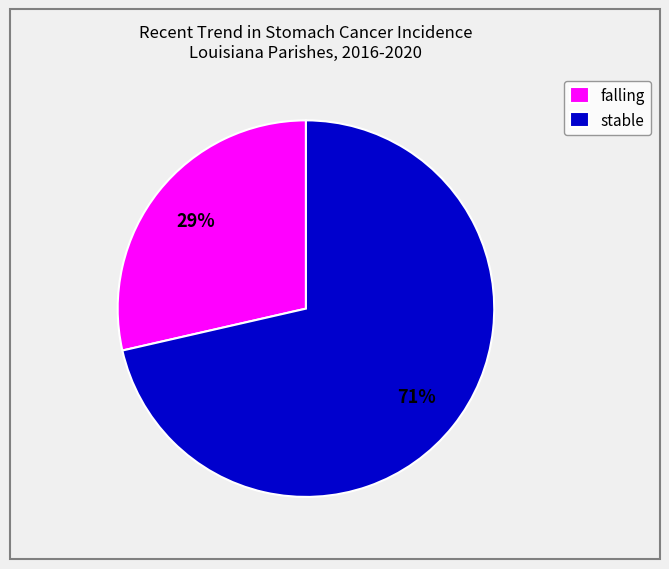

To the nearest percent, what is the average slice percentage?

50%